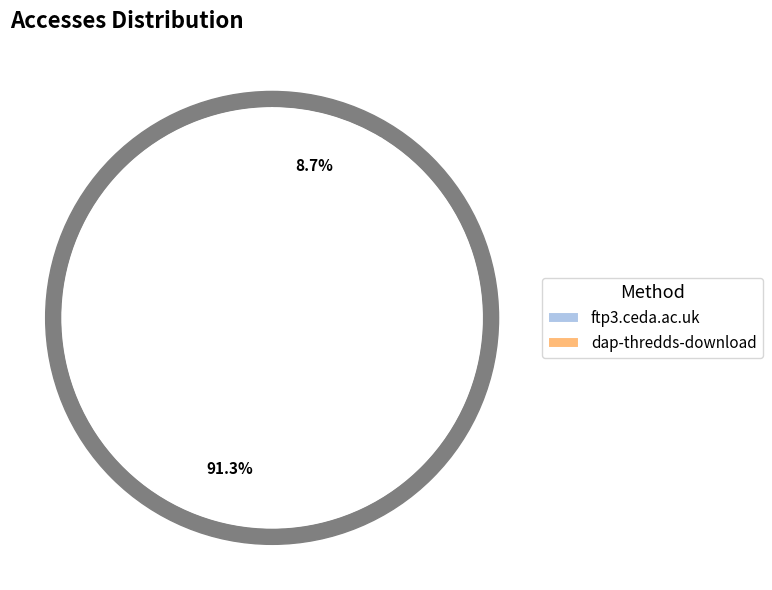

What percentage do ftp3.ceda.ac.uk and dap-thredds-download together represent?

100.0%